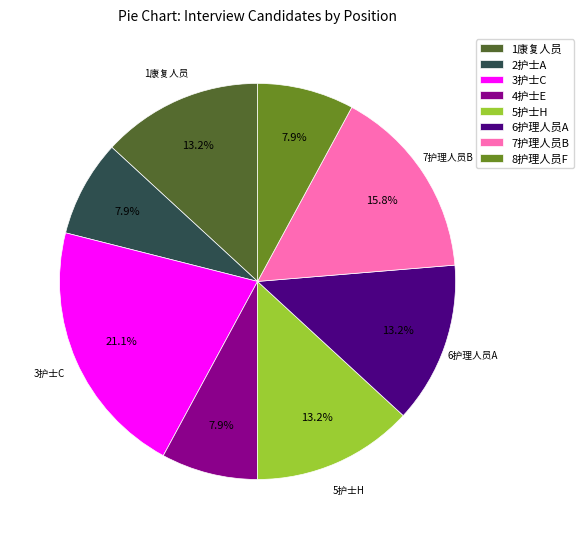

Which category has the biggest portion of the pie?

3护士C